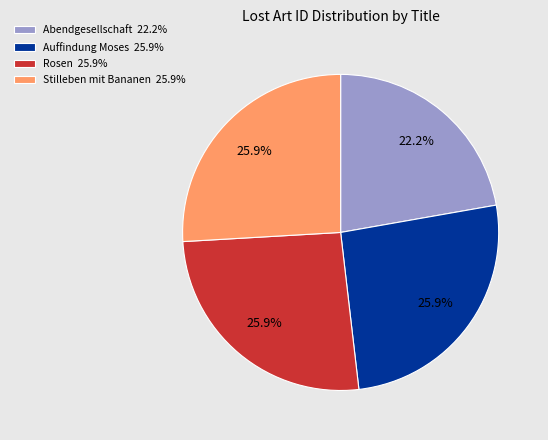

Approximately how many times larger is the value at Rosen compared to Stilleben mit Bananen?

1.0